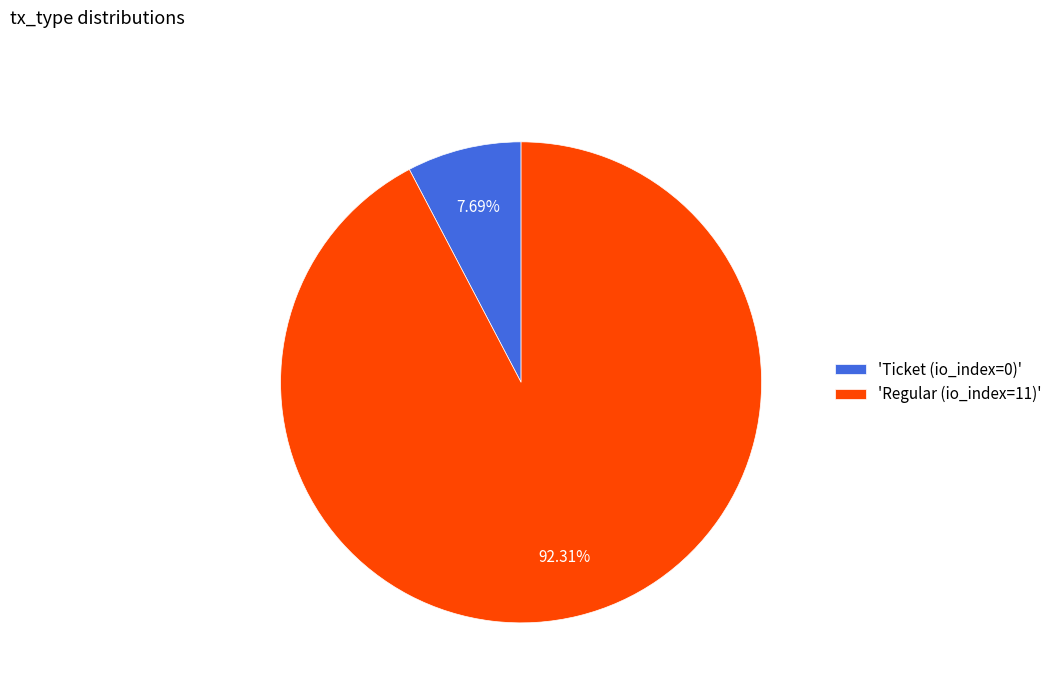

Is there any slice that represents more than half of the pie?

Yes